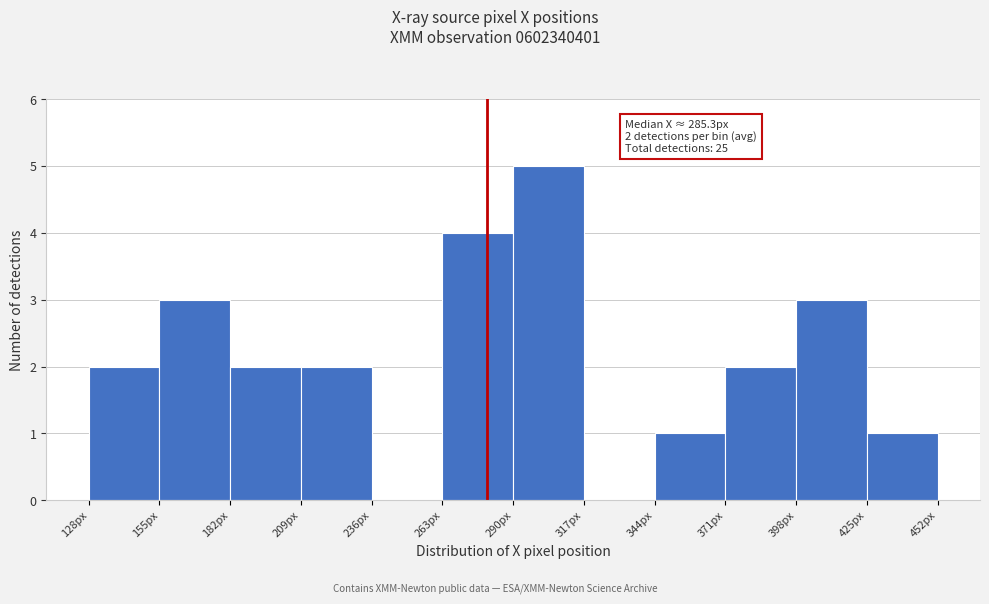

Which range on the x-axis has the tallest bar?

290 to 315